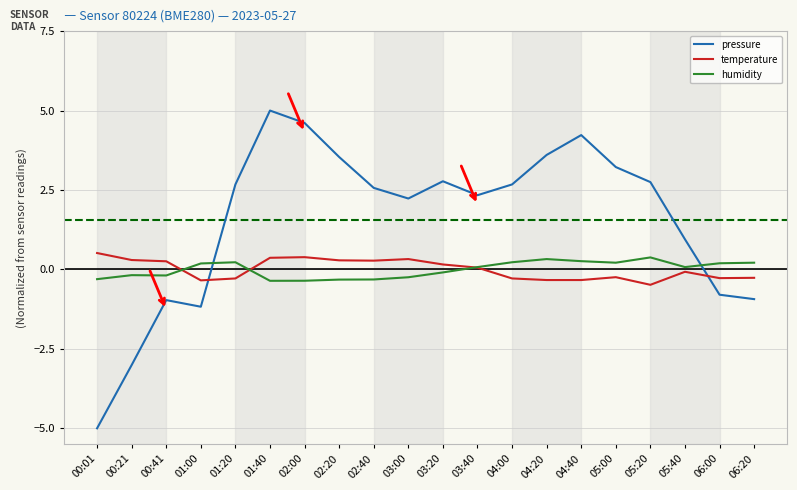

The humidity series shows 0.1 at 05:40. True or false?

True